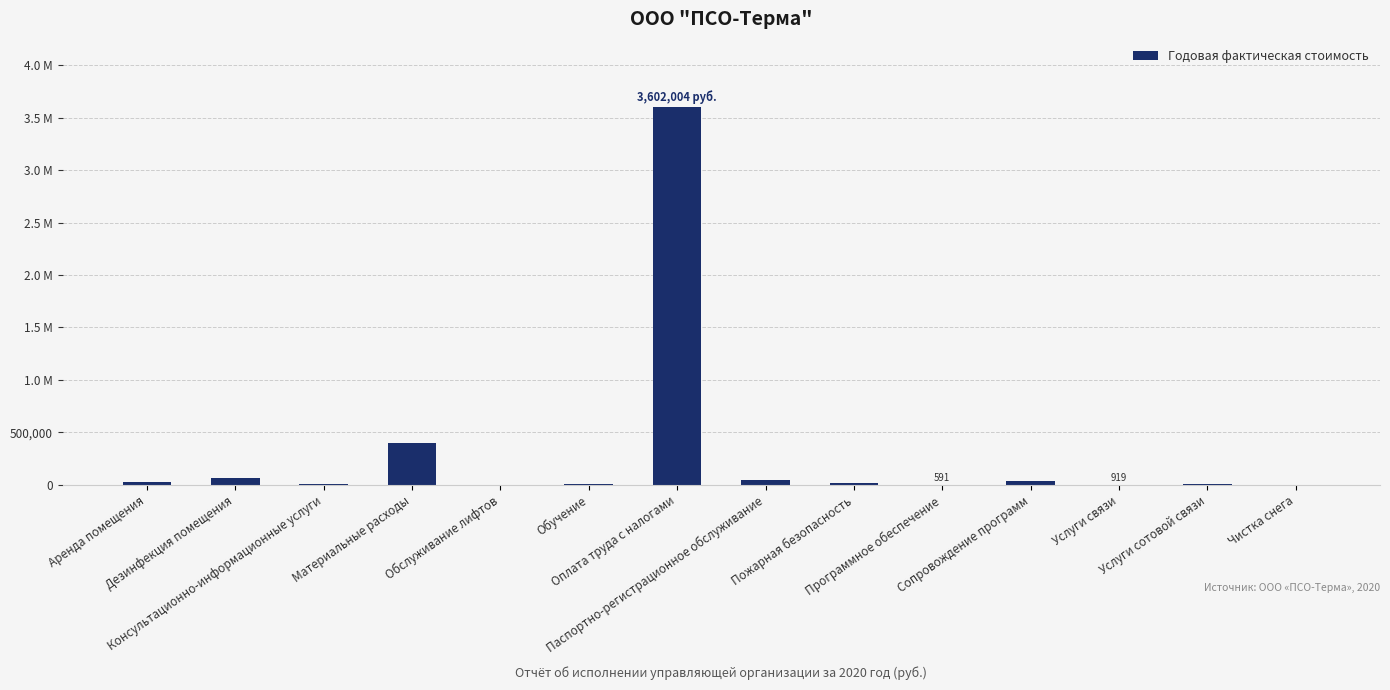

Rank the categories by value from highest to lowest.

Оплата труда с налогами, Материальные расходы, Дезинфекция помещения, Паспортно-регистрационное обслуживание, Сопровождение программ, Аренда помещения, Пожарная безопасность, Консультационно-информационные услуги, Услуги сотовой связи, Обучение, Обслуживание лифтов, Чистка снега, Услуги связи, Программное обеспечение